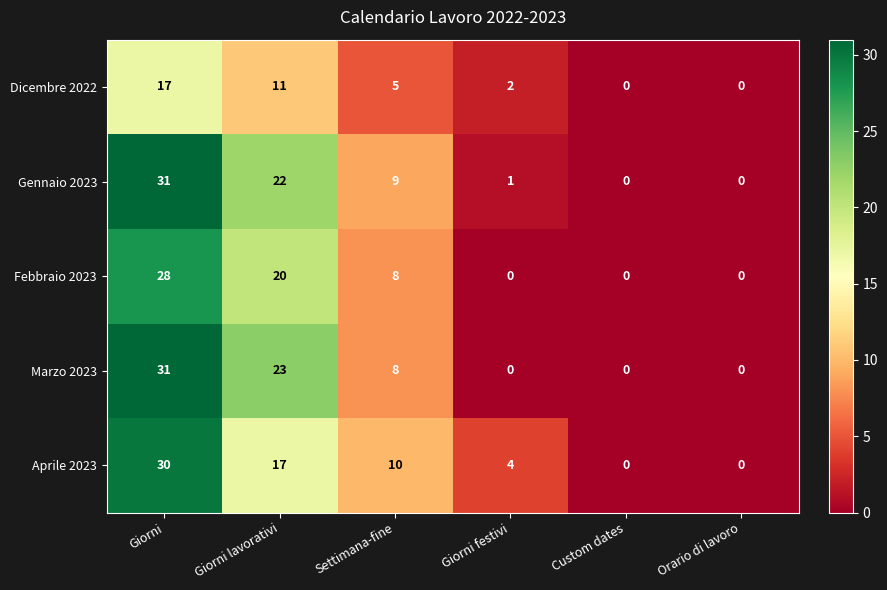

What is the total value across all series at Giorni festivi?

7